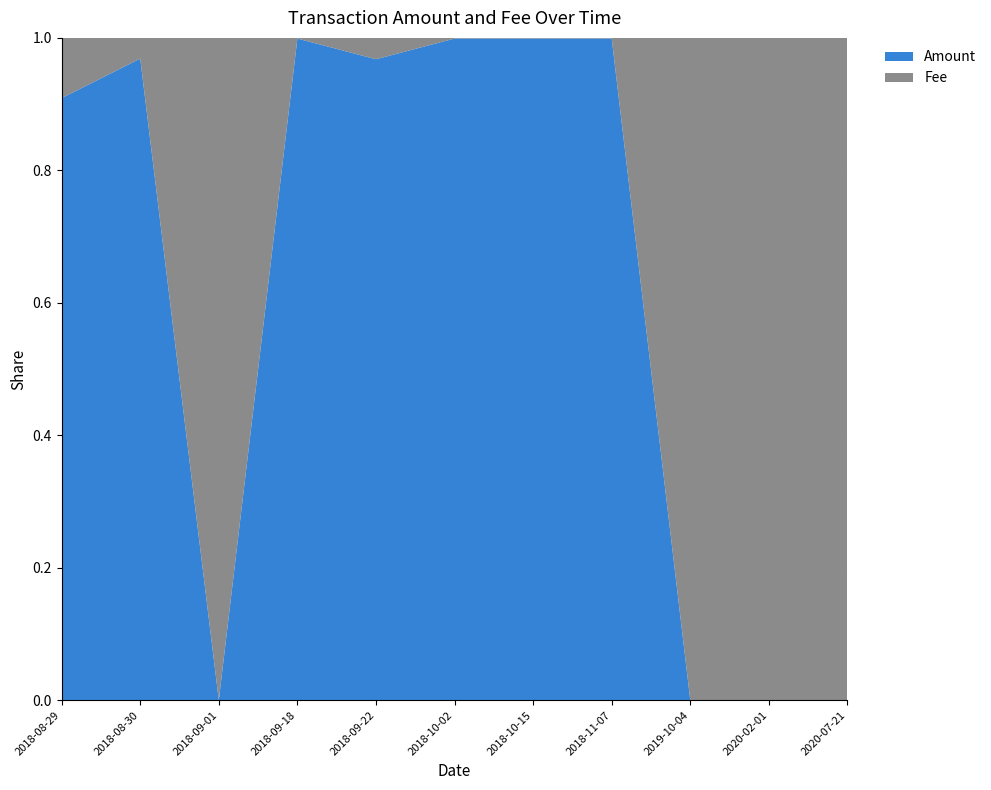

Reading left to right, list all the values displayed in this chart.

Amount: 1.0	3.1	0.0	100.2	3.0	100.2	100.2	100.0	0.0	0.0	0.0
Fee: 0.1	0.1	0.1	0.1	0.1	0.1	0.1	0.1	0.9	0.1	0.0